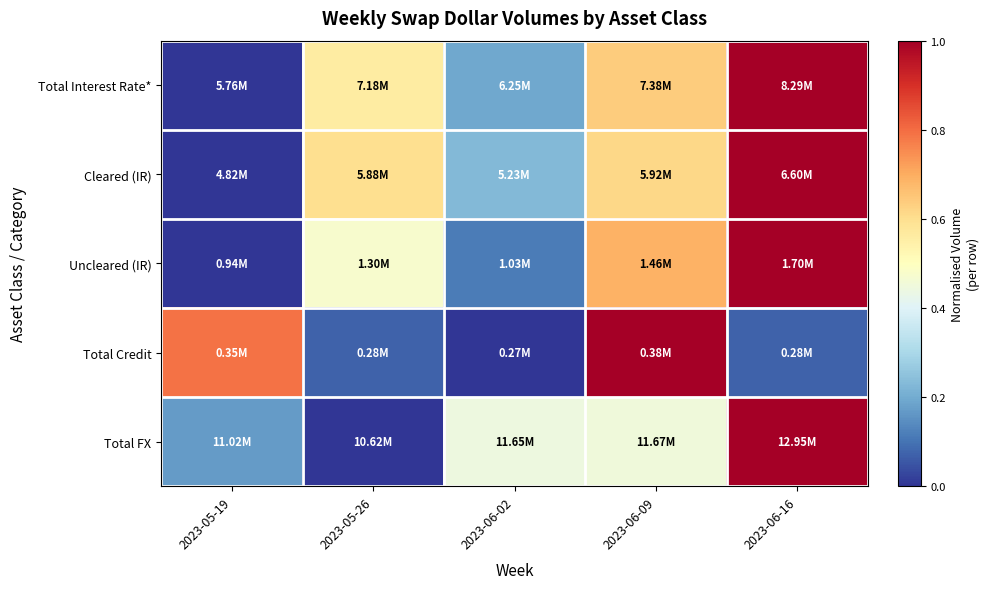

What is the spread (max minus min) of values at 2023-05-26?

0.6